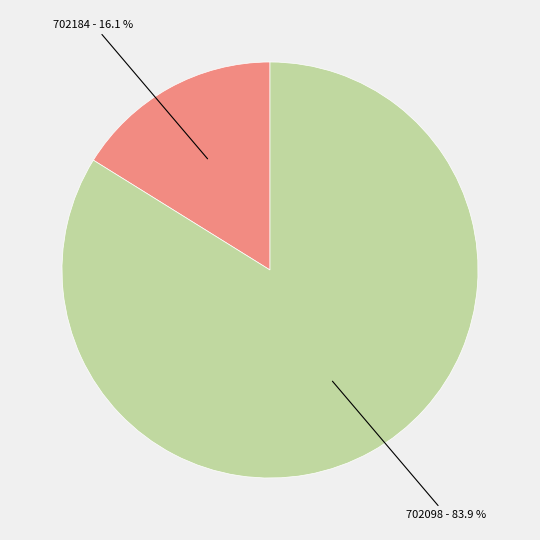

Combined, what portion of the pie is 702184 and 702098?

100.0%